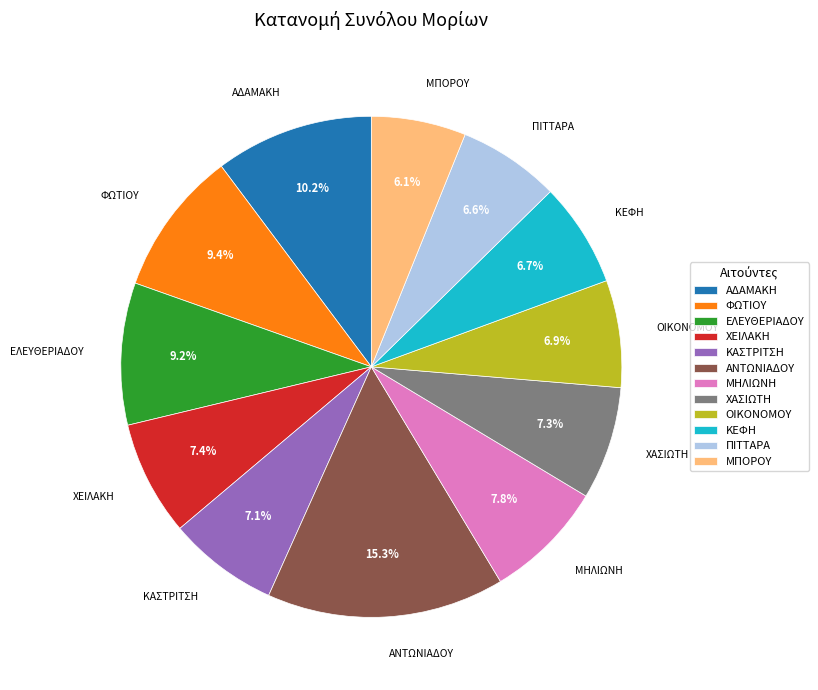

What is the largest slice in the pie chart?

ΑΝΤΩΝΙΑΔΟΥ